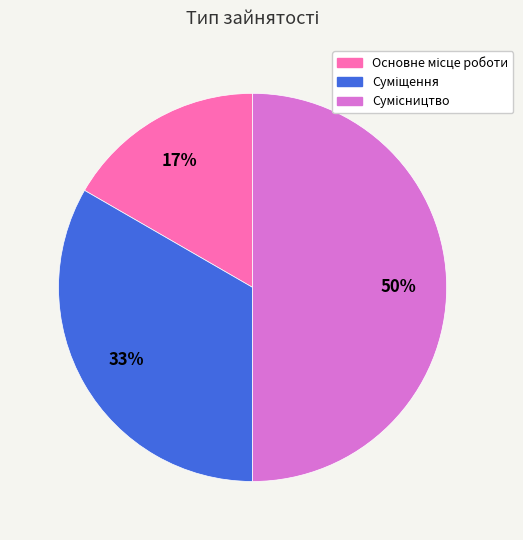

To the nearest percent, what is the difference between the largest and smallest slice percentages?

33%